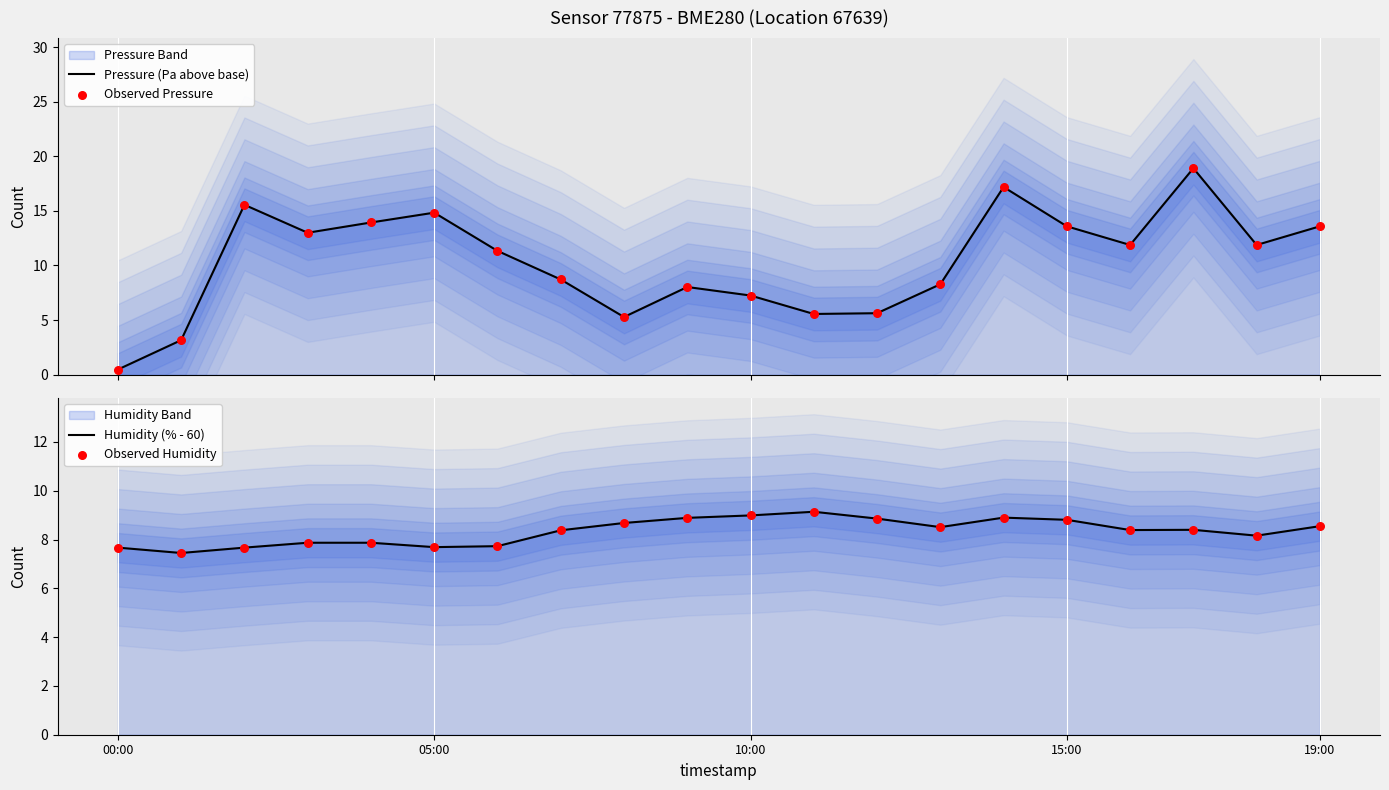

What is the total value across all series at 10:00?

46.5